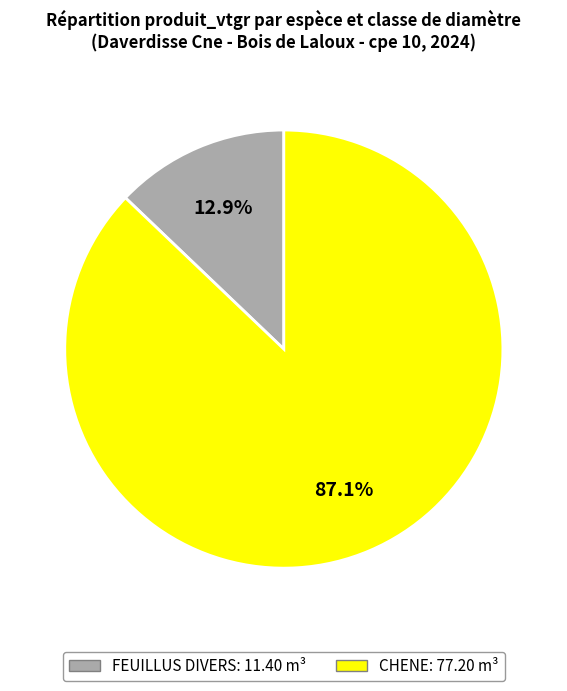

Is there a majority slice in this chart?

Yes